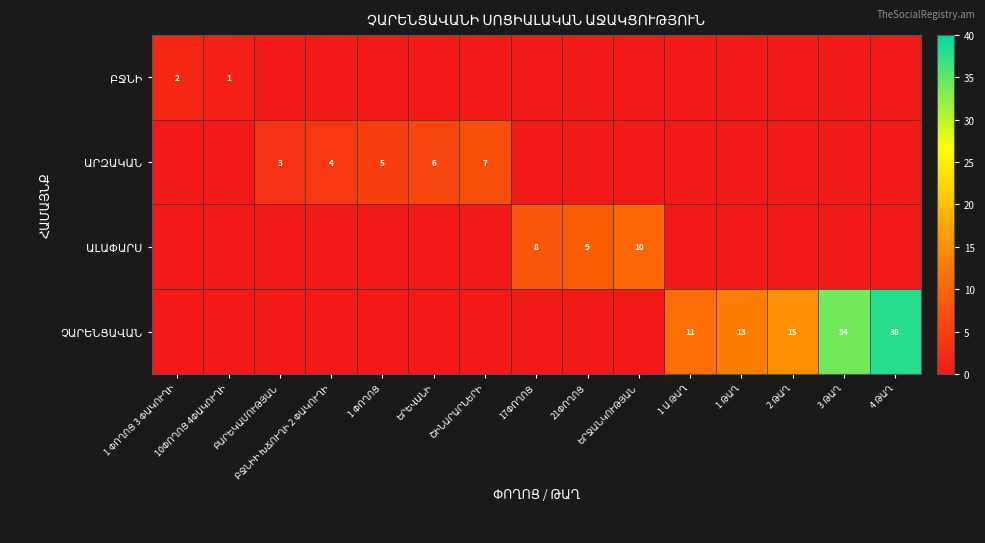

Rank the categories by ԲՋՆԻ value from highest to lowest.

1 ՓՈՂՈՑ 3 ՓԱԿՈՒՂԻ, 10ՓՈՂՈՑ 4ՓԱԿՈՒՂԻ, ԲԱՐԵԿԱՄՈՒԹՅԱՆ, ԲՋՆԻԻ ԽՃՈՒՂԻ 2 ՓԱԿՈՒՂԻ, 1 ՓՈՂՈՑ, ԵՐԵՎԱՆԻ, ՇԻՆԱՐԱՐՆԵՐԻ, 17ՓՈՂՈՑ, 21ՓՈՂՈՑ, ԵՐՋԱՆԿՈՒԹՅԱՆ, 1 Ա ԹԱՂ, 1 ԹԱՂ, 2 ԹԱՂ, 3 ԹԱՂ, 4 ԹԱՂ